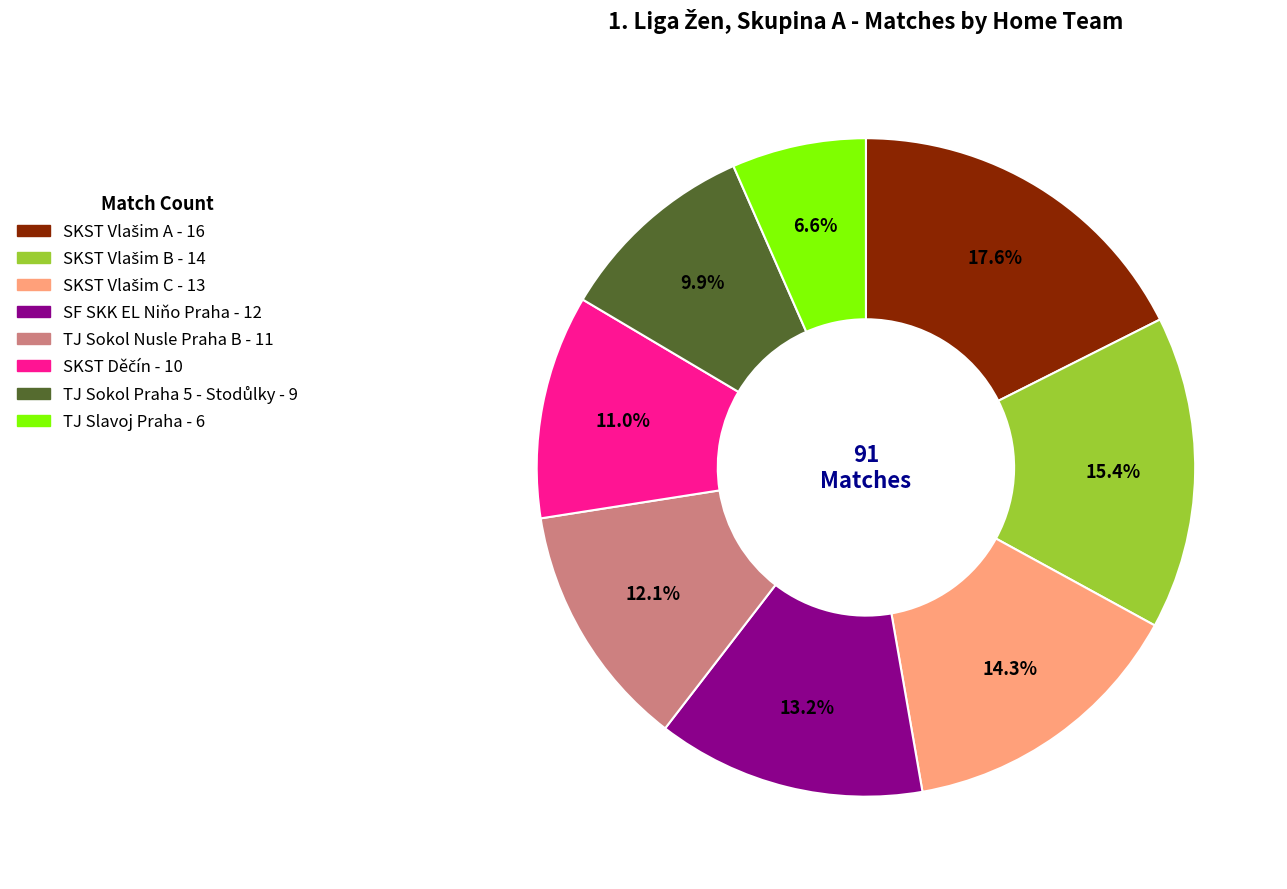

Which category has the smallest portion of the pie?

TJ Slavoj Praha